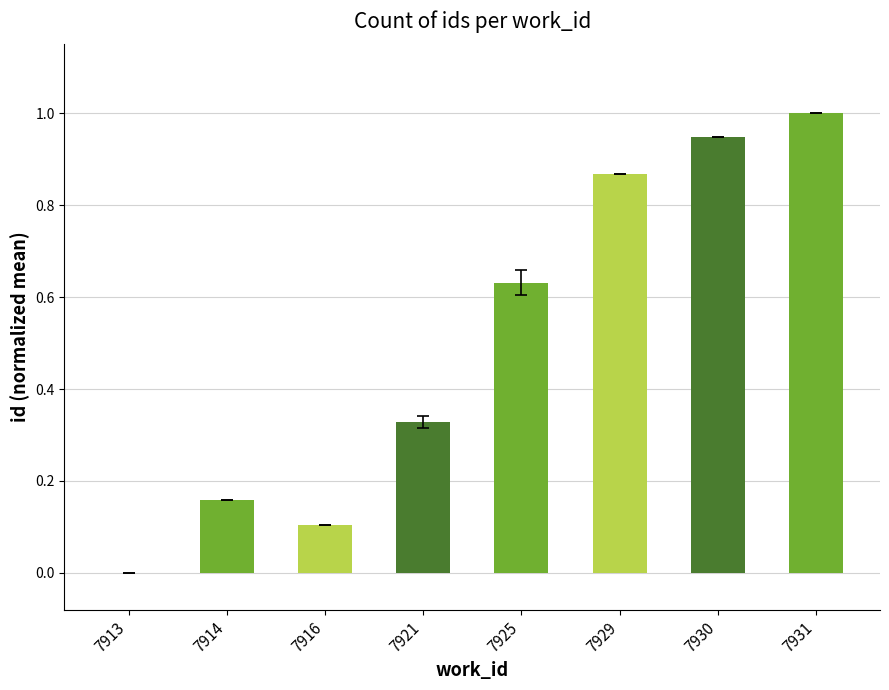

Between 7930 and 7921, which is larger?

7930